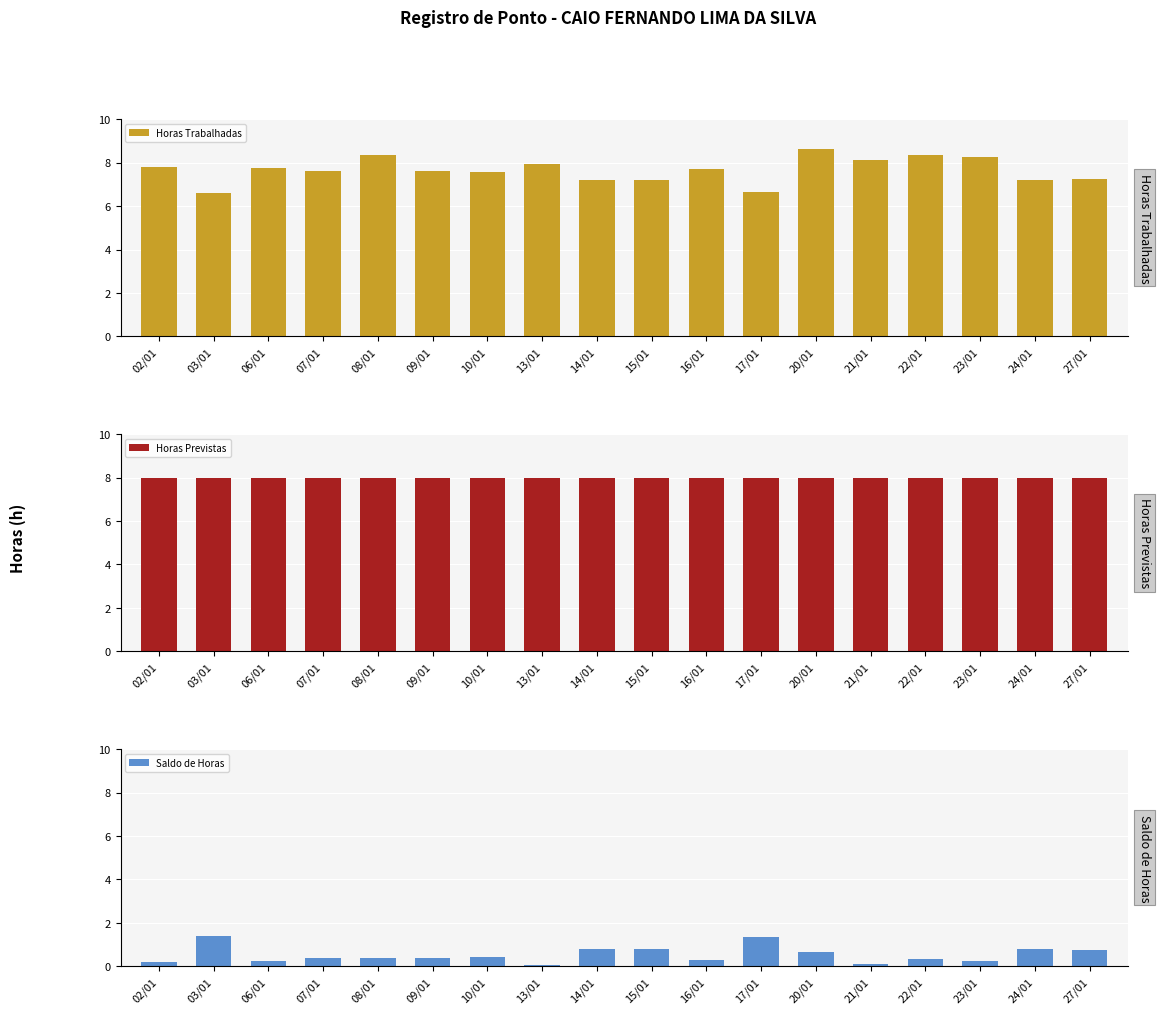

How many bars are there in total?

54